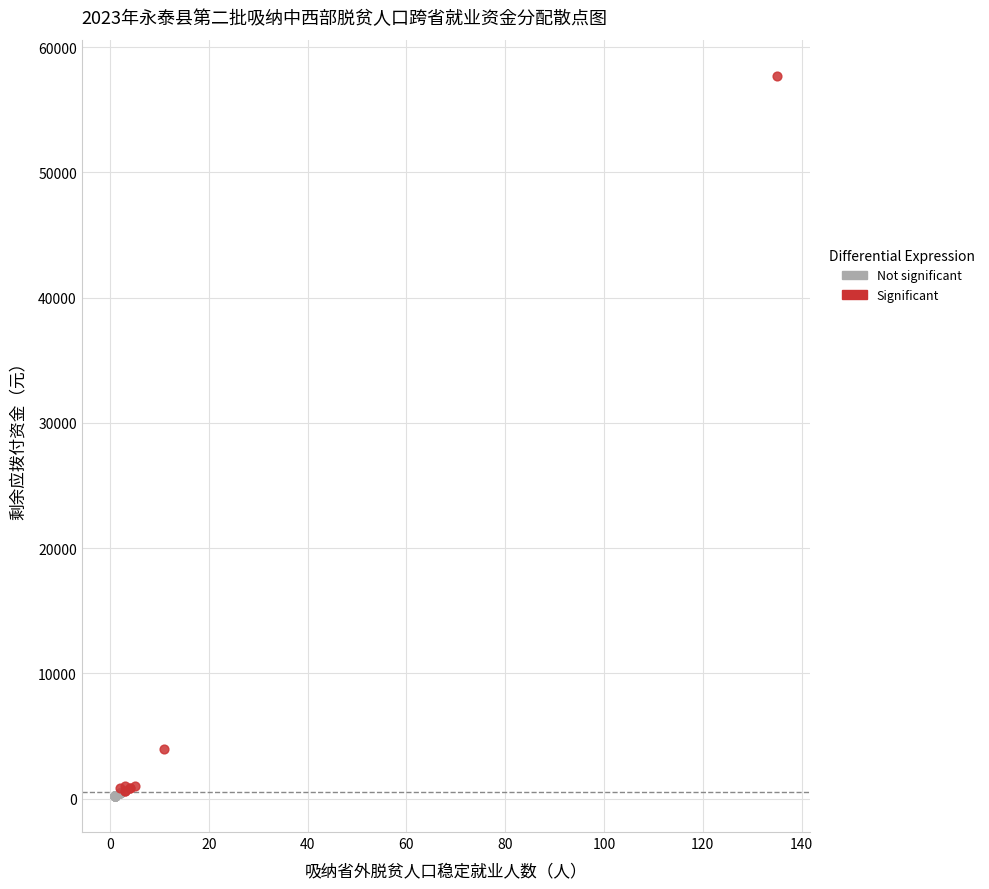

Which series reaches the maximum Y coordinate?

Significant